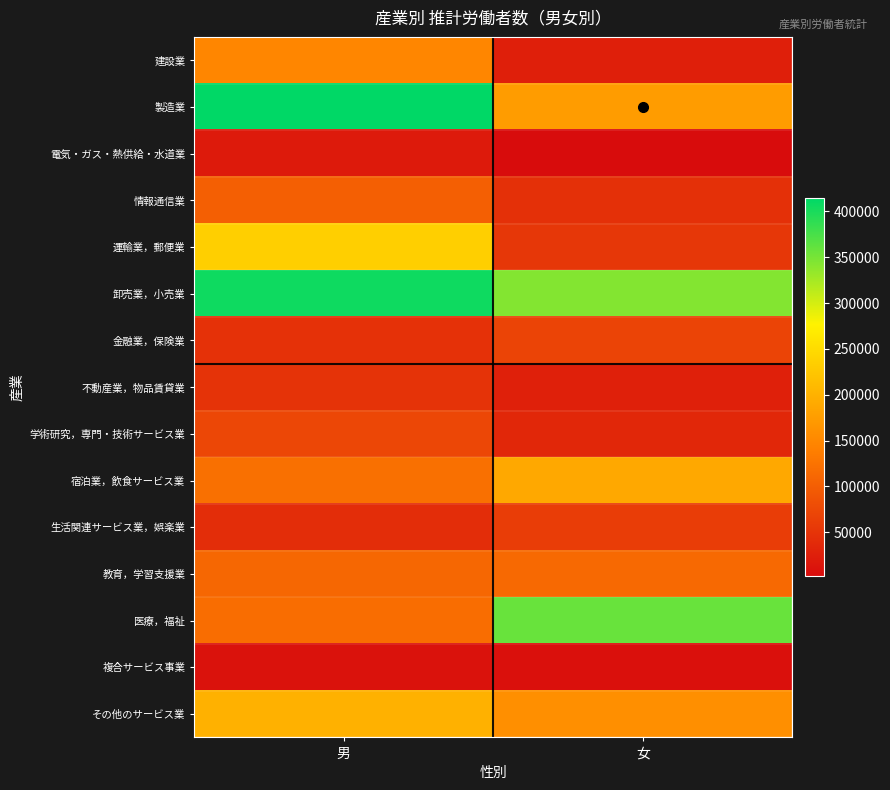

Reading left to right, list all the values displayed in this chart.

建設業: 男=148554	女=25112
製造業: 男=414251	女=175158
電気・ガス・熱供給・水道業: 男=19615	女=2324
情報通信業: 男=101689	女=45667
運輸業，郵便業: 男=235172	女=53112
卸売業，小売業: 男=405921	女=342697
金融業，保険業: 男=46937	女=69562
不動産業，物品賃貸業: 男=49737	女=26906
学術研究，専門・技術サービス業: 男=72839	女=34136
宿泊業，飲食サービス業: 男=121768	女=188819
生活関連サービス業，娯楽業: 男=41029	女=61521
教育，学習支援業: 男=110924	女=113713
医療，福祉: 男=118650	女=357152
複合サービス事業: 男=8865	女=7642
その他のサービス業: 男=199271	女=158771